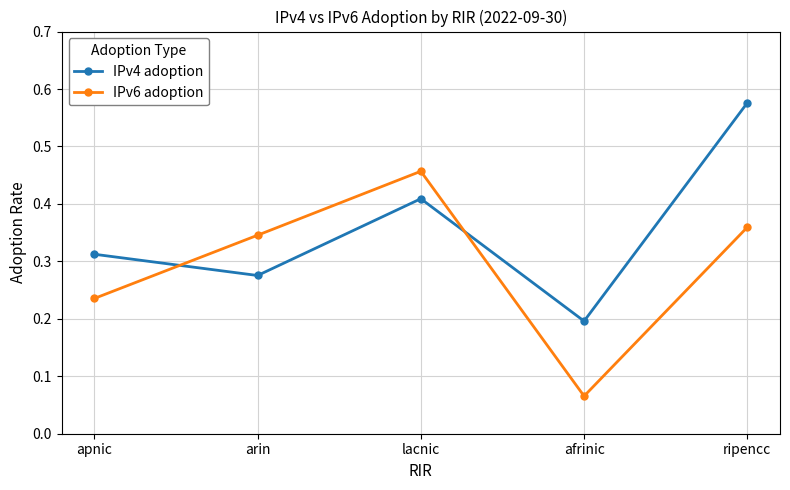

How many distinct data groups are displayed?

2